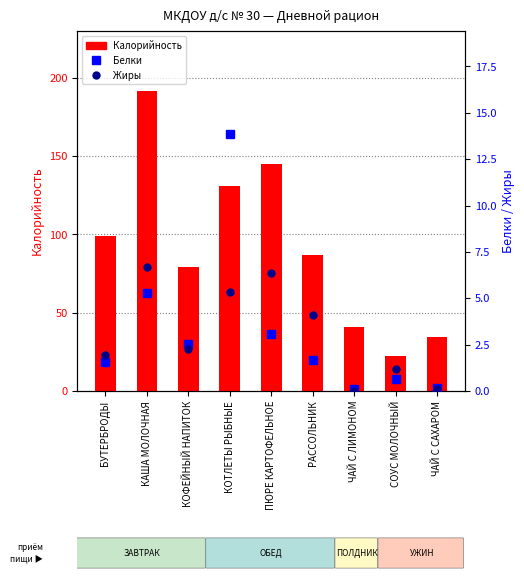

At which label does Калорийность reach its minimum?

СОУС МОЛОЧНЫЙ